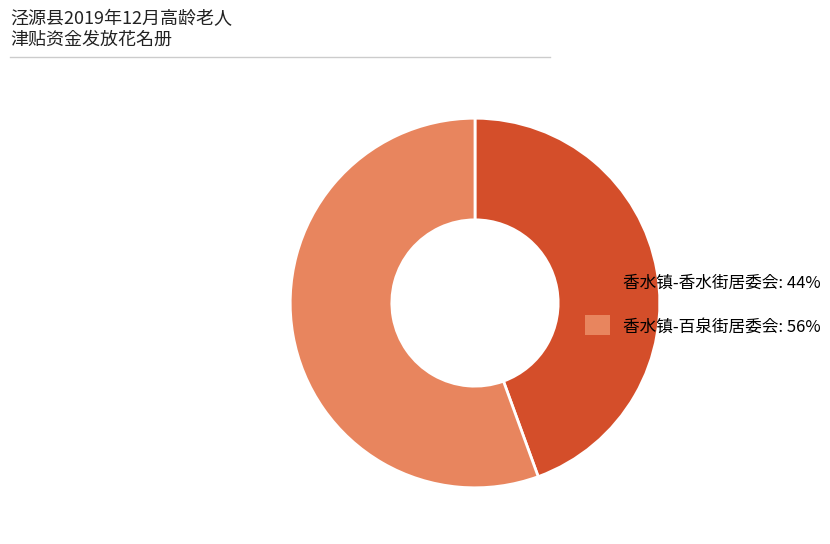

Rank the categories by value from lowest to highest.

香水镇-香水街居委会, 香水镇-百泉街居委会